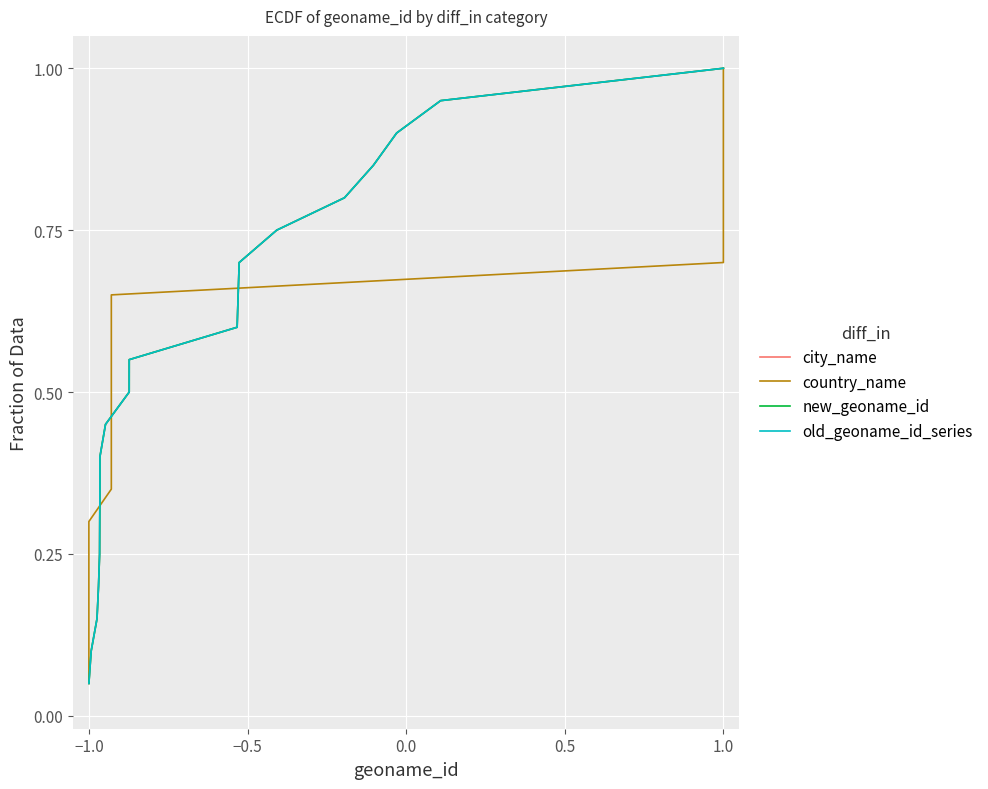

What are all the series names shown in the legend?

city_name, country_name, new_geoname_id, old_geoname_id_series